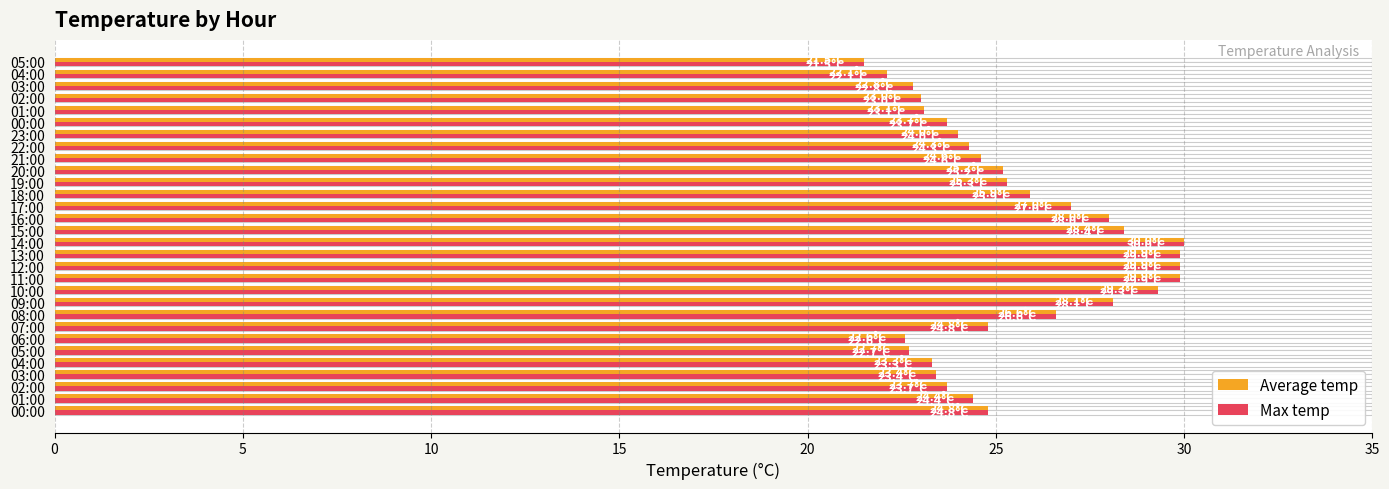

How many bars are there in each group?

2